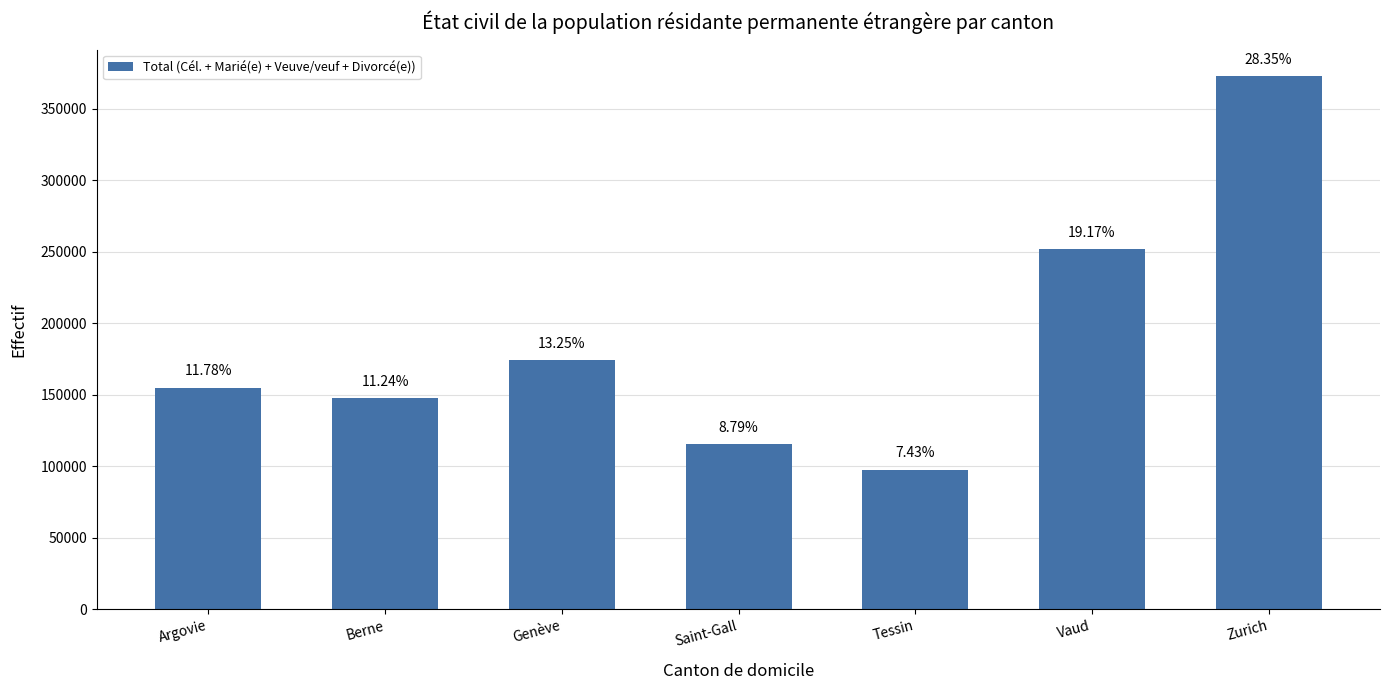

How many bars are there in total?

7